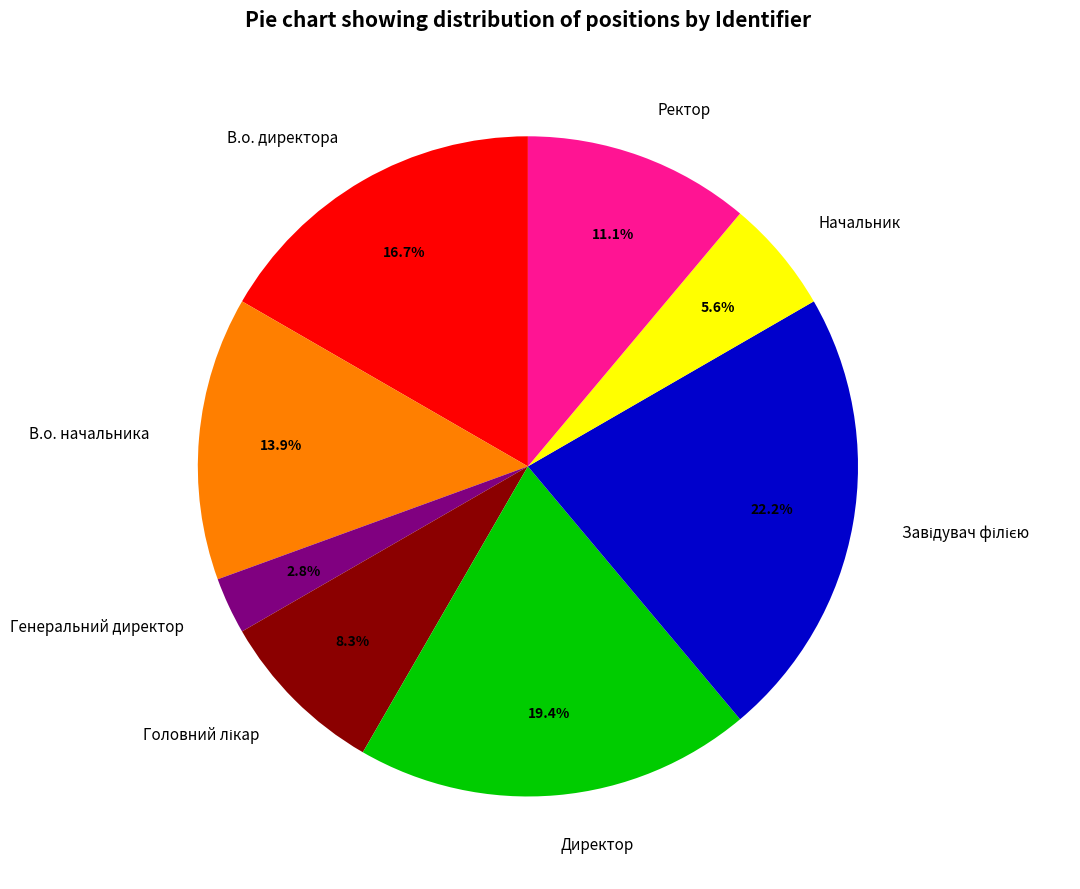

What portion of the pie excludes В.о. начальника?

86.1%